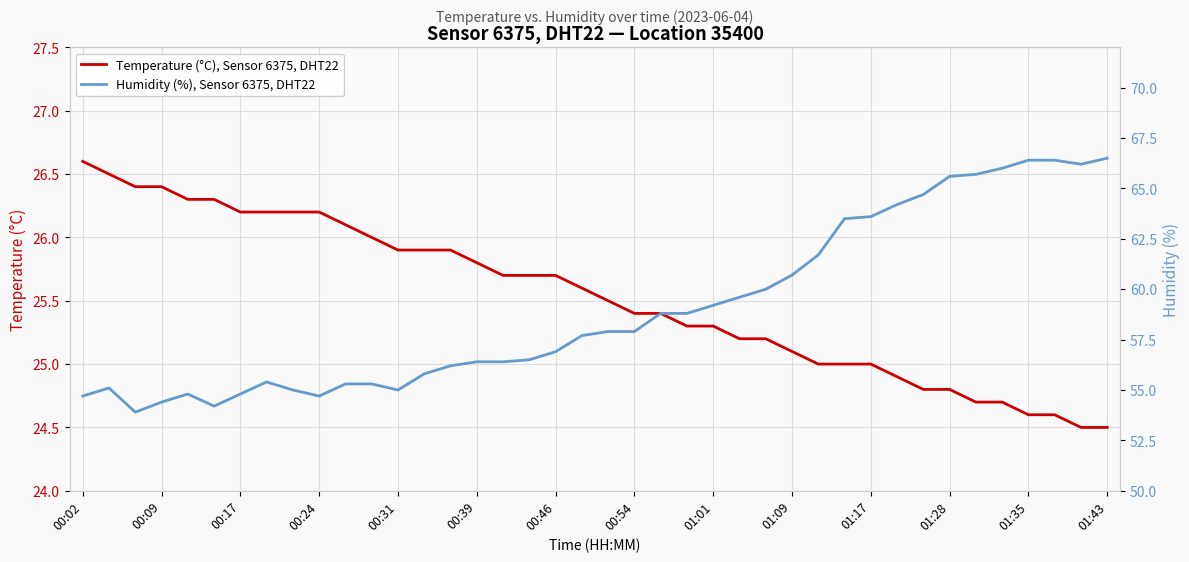

Is it true that Temperature (°C), Sensor 6375, DHT22 equals 26.2 at 00:24?

True